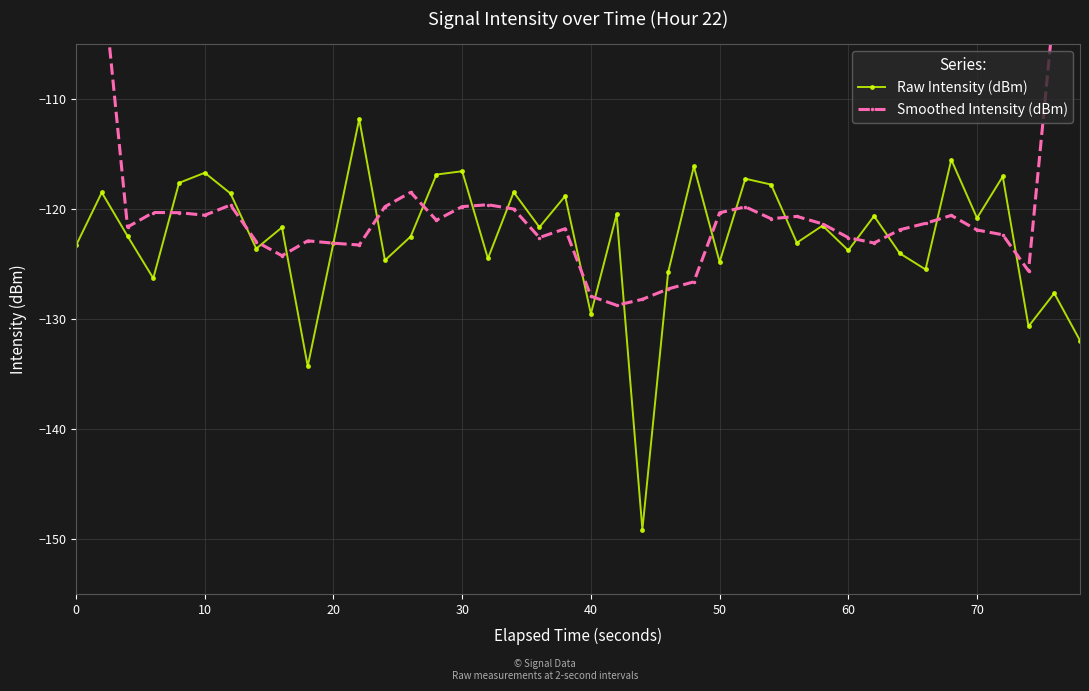

How many times do Smoothed Intensity (dBm) and Raw Intensity (dBm) cross each other?

20